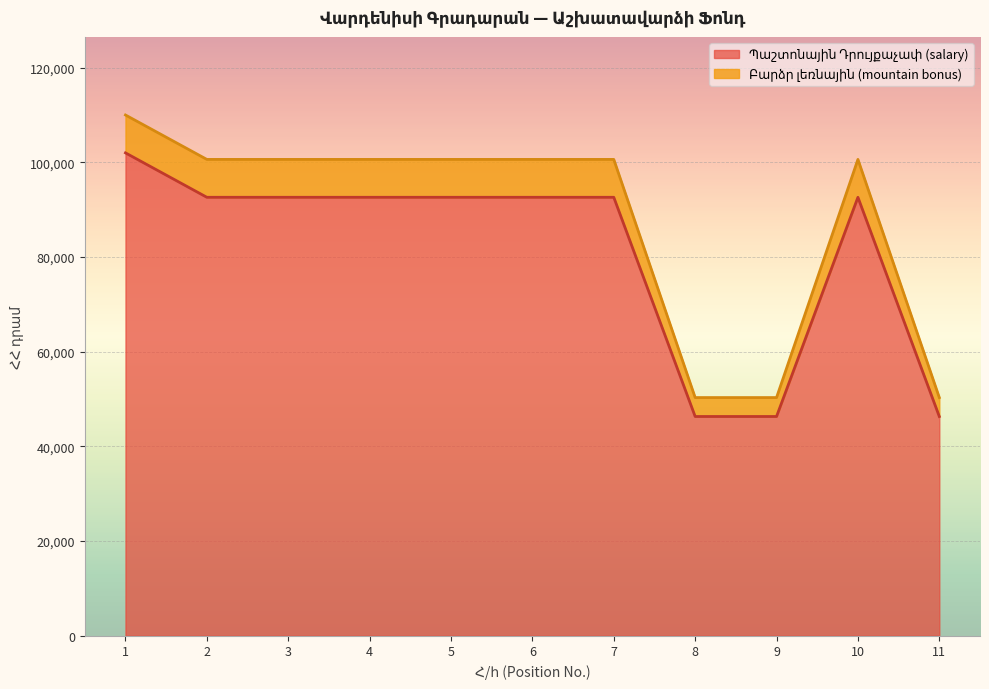

How many lines are shown in the chart?

2